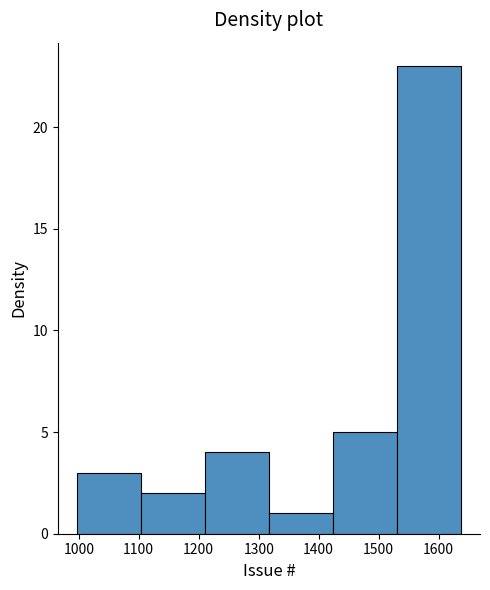

Reading left to right, list every bar in this chart as the range it spans on the x-axis followed by its height. Neither the bar edges nor the heights are printed on the chart, so give them approximately, as read against the axes.

1000 to 1100: 3
1100 to 1210: 2
1210 to 1320: 4
1320 to 1420: 1
1420 to 1530: 5
1530 to 1640: 23